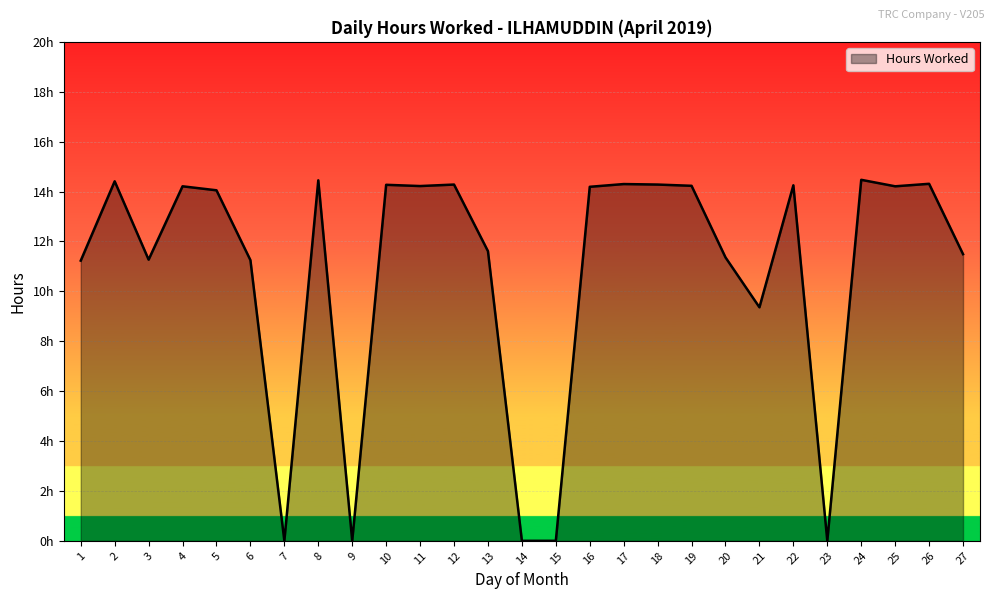

At which category does the data reach its first local valley?

3